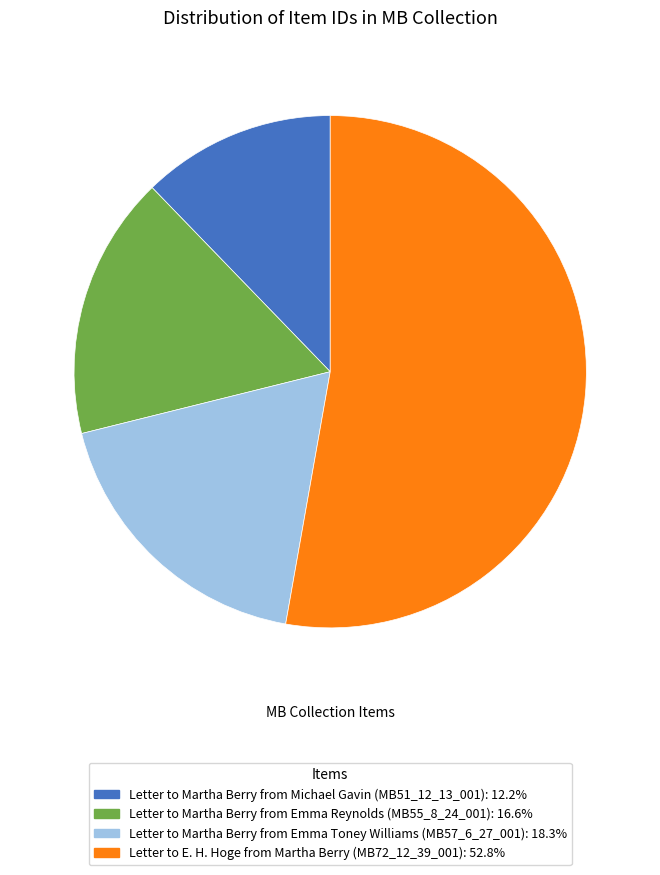

Between Letter to Martha Berry from Michael Gavin (MB51_12_13_001) and Letter to Martha Berry from Emma Reynolds (MB55_8_24_001), which is larger?

Letter to Martha Berry from Emma Reynolds (MB55_8_24_001)